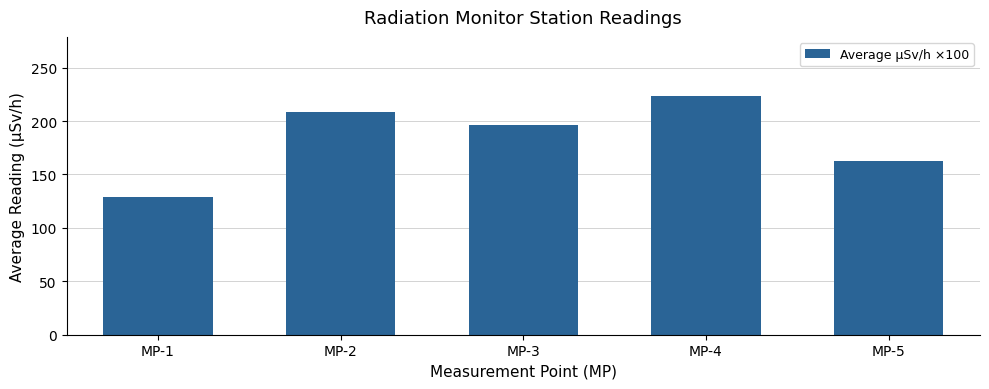

Rank the categories by value from highest to lowest.

MP-4, MP-2, MP-3, MP-5, MP-1